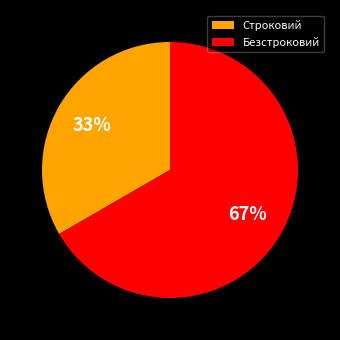

Do Строковий and Безстроковий together represent more than half of the pie?

Yes